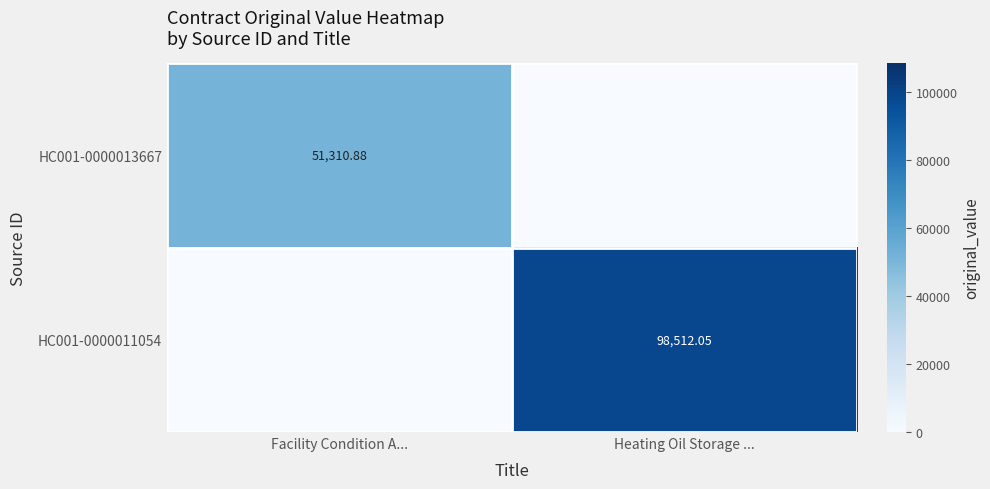

Is the value of HC001-0000013667 at Facility Condition A... greater than the value of HC001-0000011054 at Heating Oil Storage ...?

No